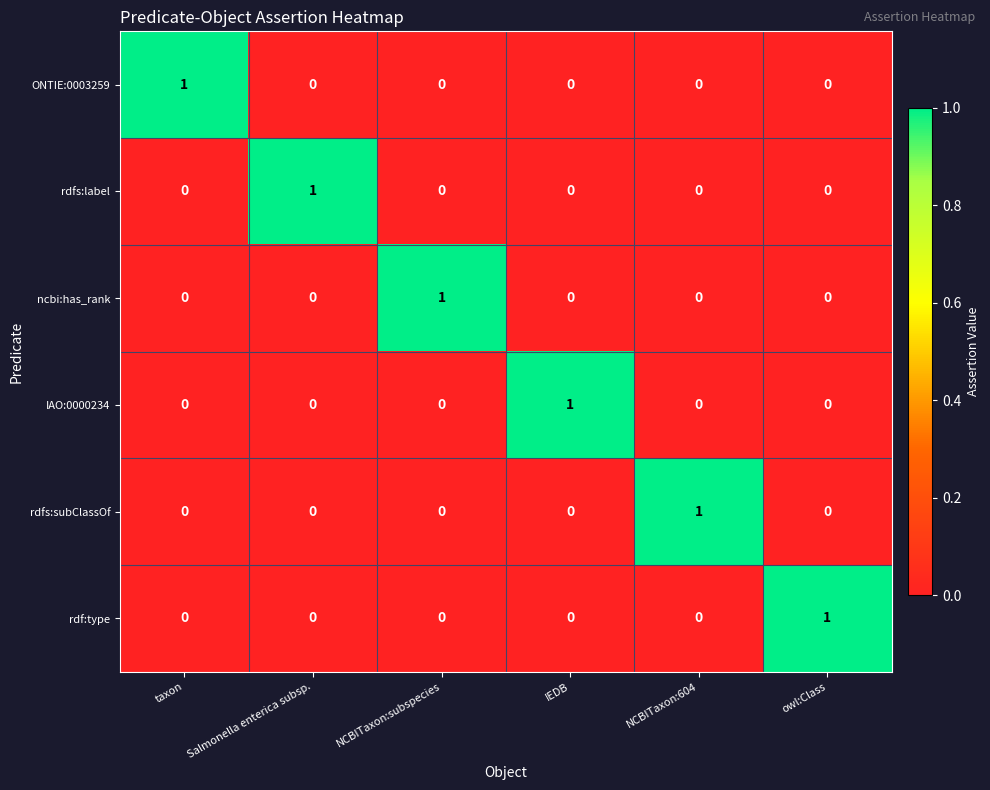

True or false: rdfs:subClassOf has a value of 1 at IEDB.

False